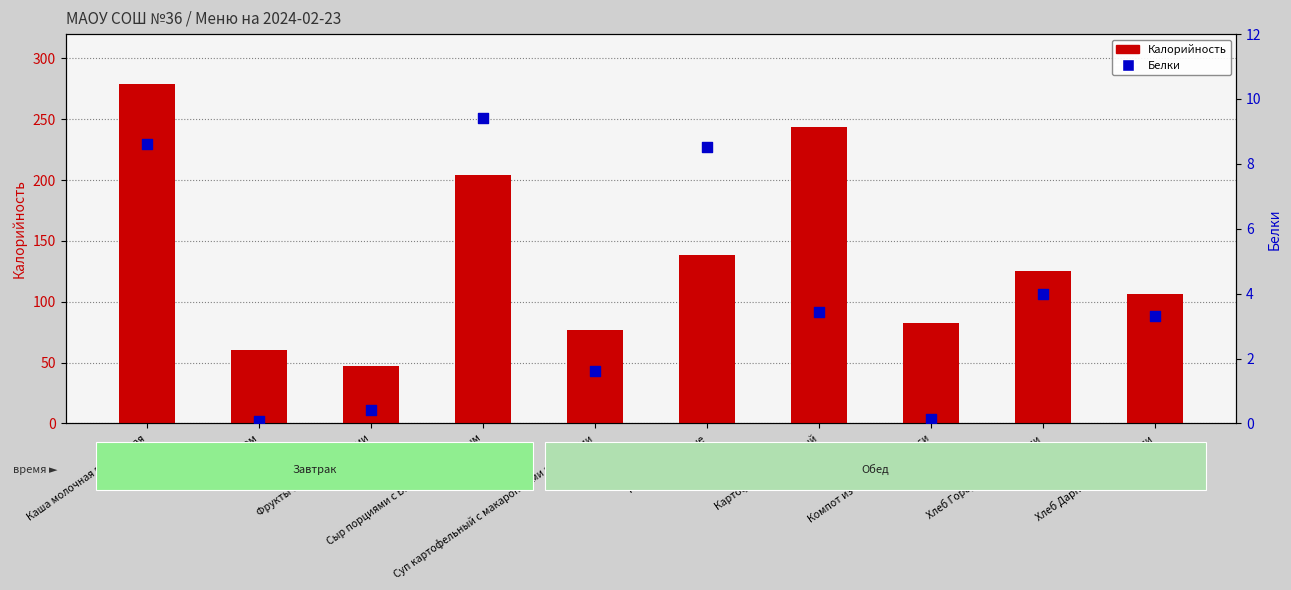

What are all the series names shown in the legend?

Калорийность, Белки